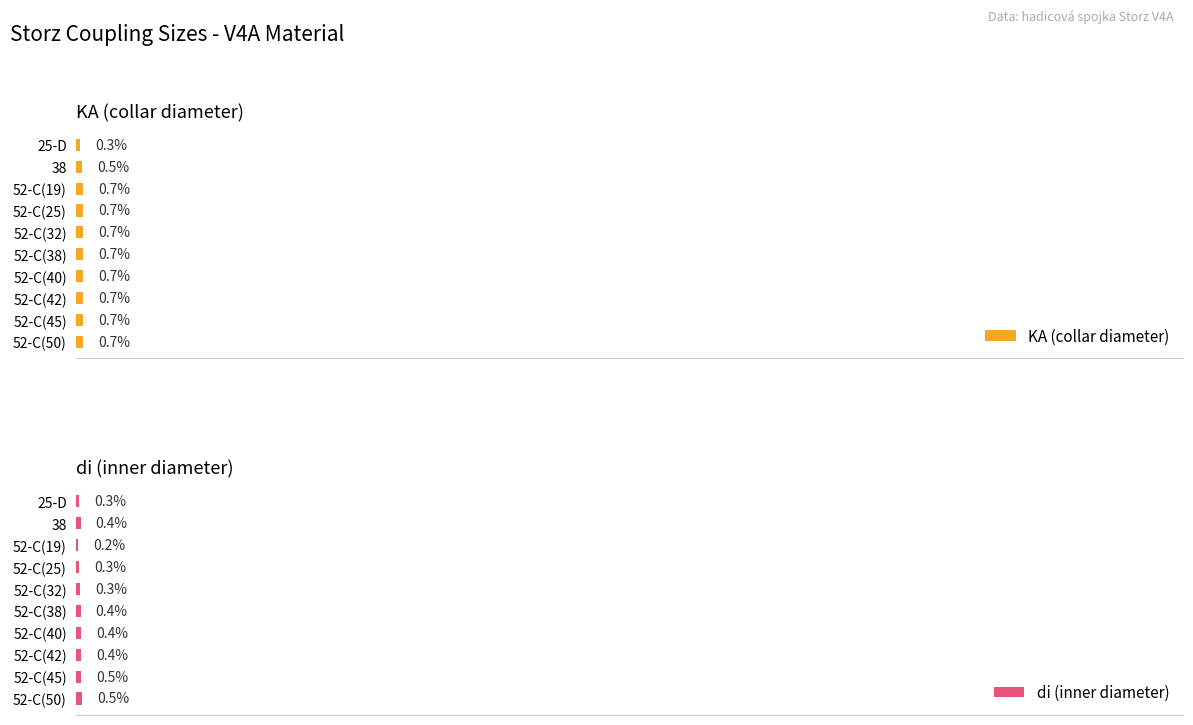

What is the minimum value for di (inner diameter)?

0.2